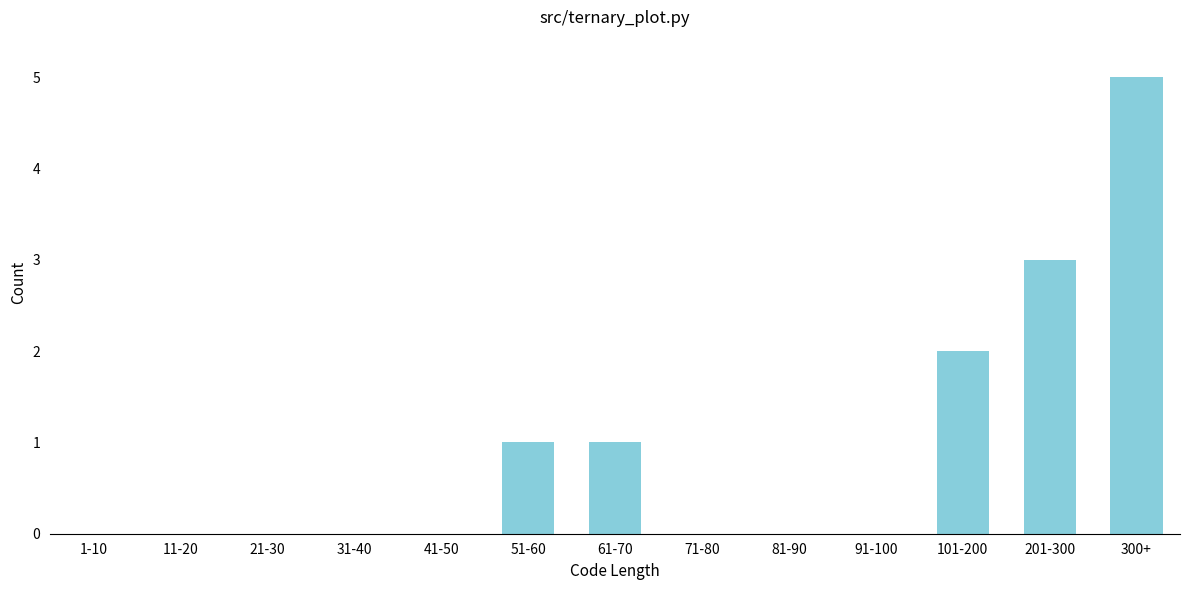

Reading left to right, what are all the values shown in this chart?

1-10=0	11-20=0	21-30=0	31-40=0	41-50=0	51-60=1	61-70=1	71-80=0	81-90=0	91-100=0	101-200=2	201-300=3	300+=5